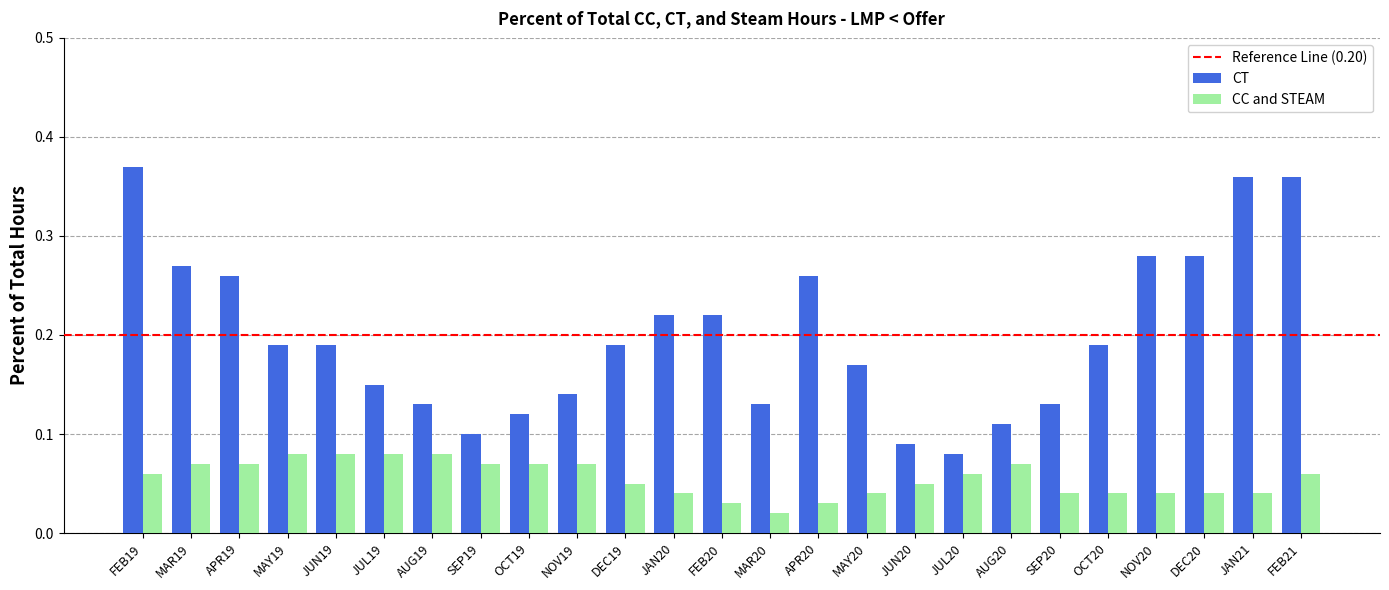

What is the sum of all CT values?

5.0